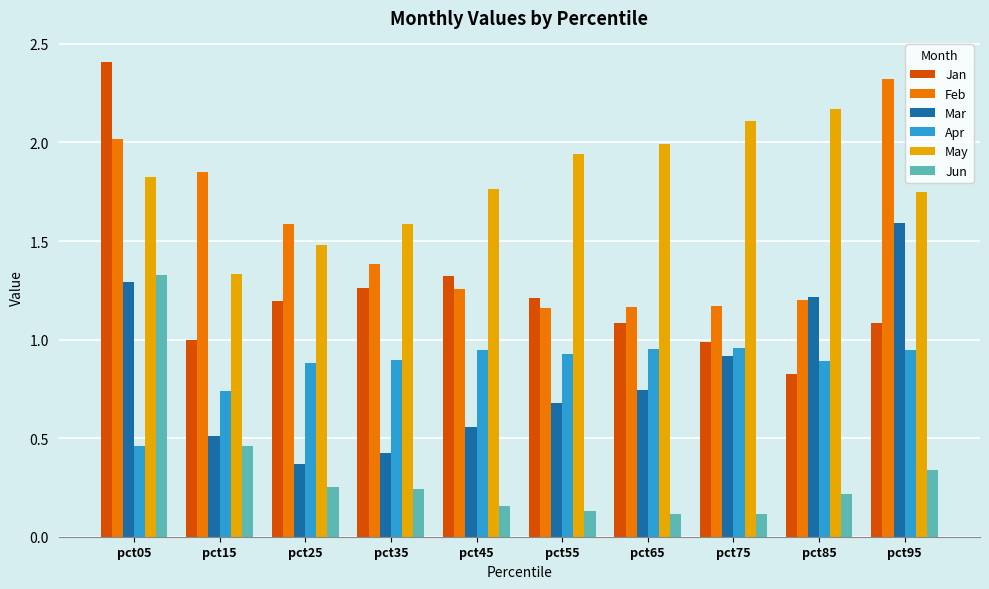

At which category is the sum across all series the highest?

pct05